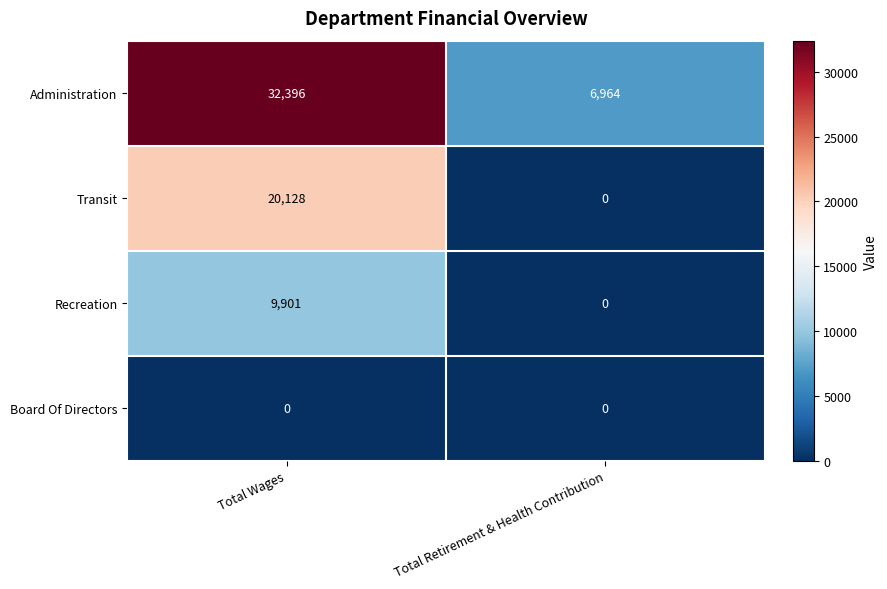

What is the average value of the Administration series?

19680